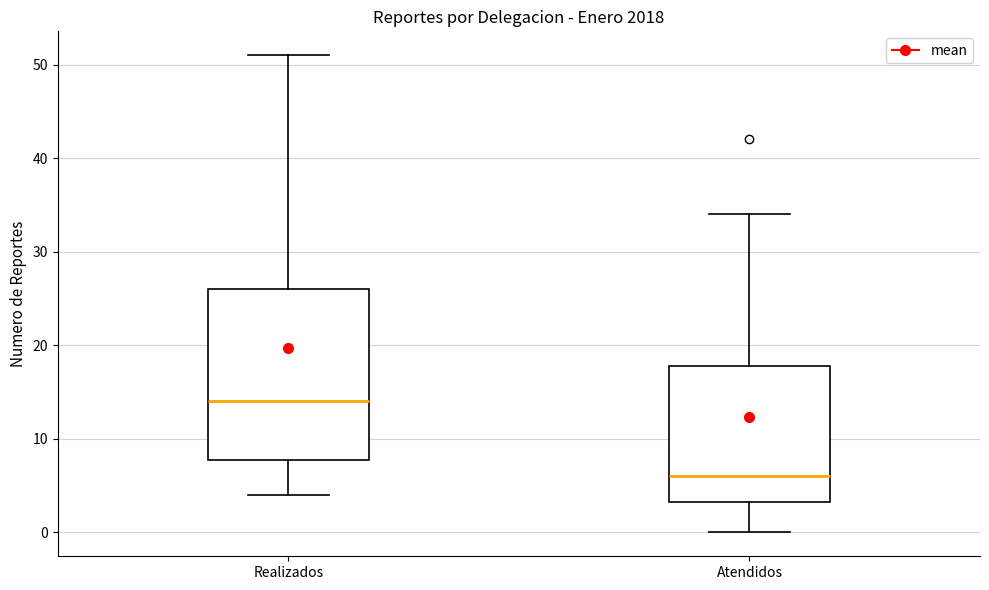

Reading left to right, read every box against the y-axis: the position of its median line, the range the box covers, and the ends of its whiskers. The values are not printed on the chart, so give them approximately, as read against the axis.

Realizados: median 14, box 8 to 26, whiskers 4 to 51
Atendidos: median 6, box 3 to 18, whiskers 0 to 34